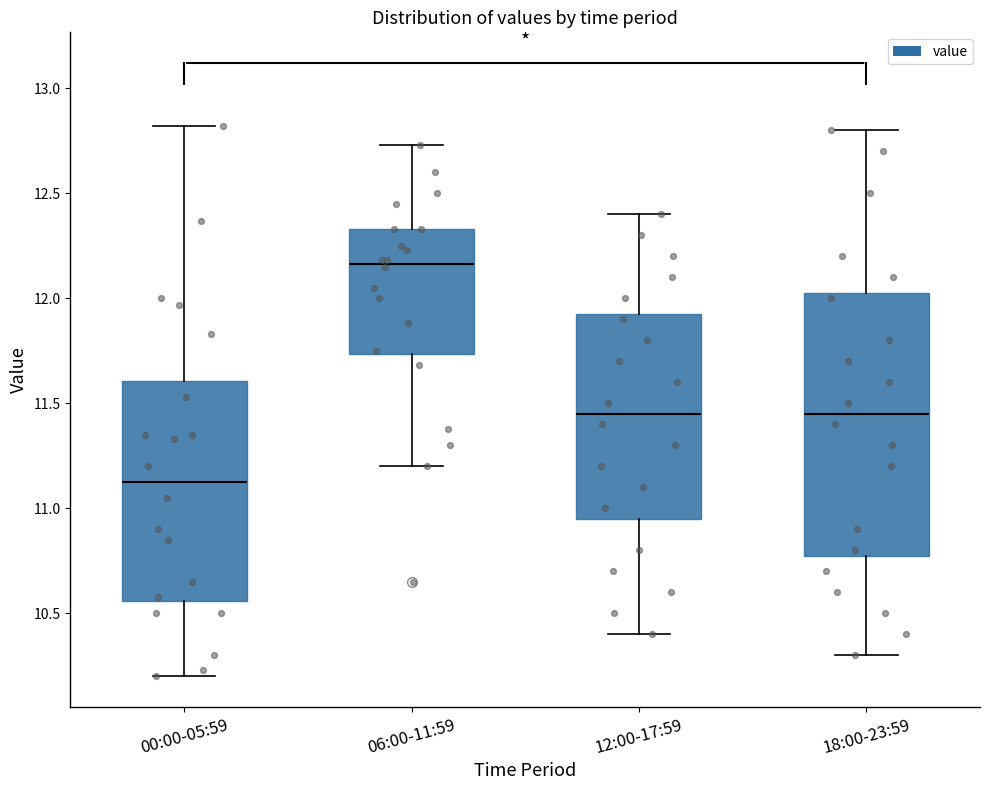

Which box is the tallest, from its lower edge to its upper edge?

18:00-23:59